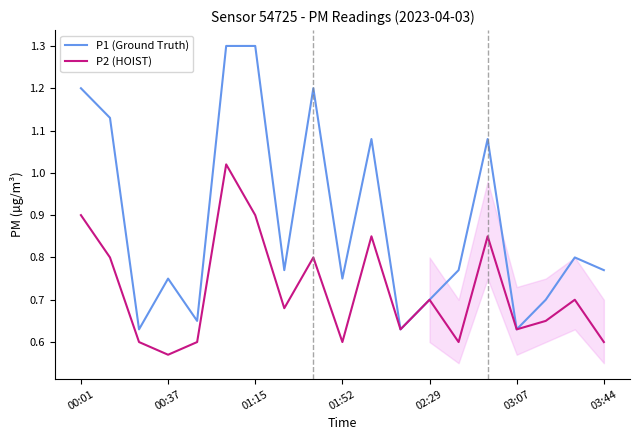

At how many categories does at least one series exceed 0?

19